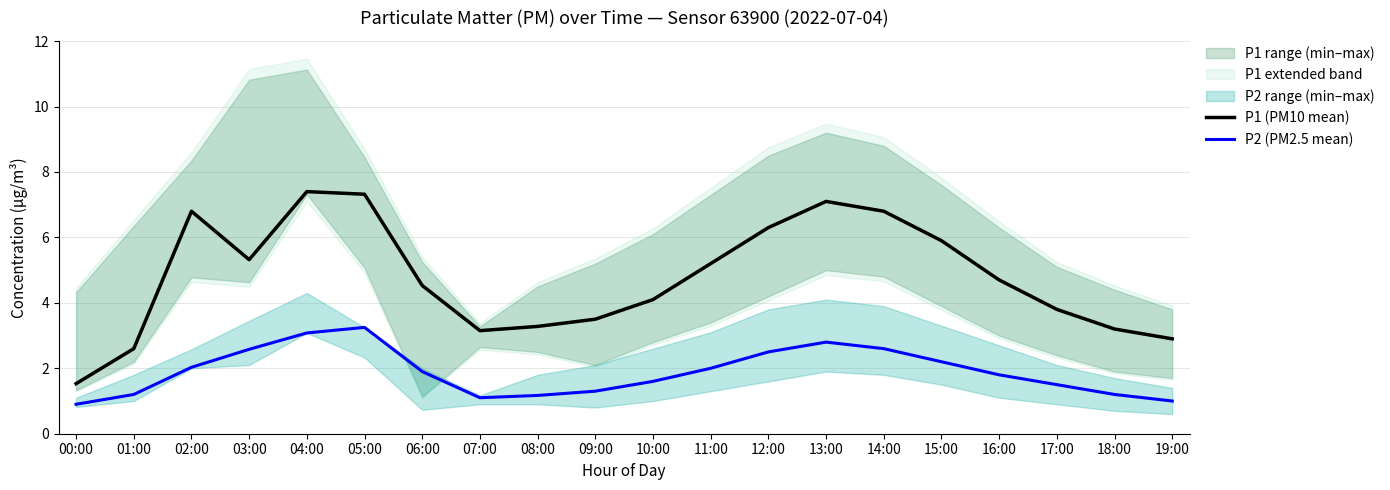

True or false: P2 (PM2.5 mean) and P1 (PM10 mean) intersect in this chart.

False